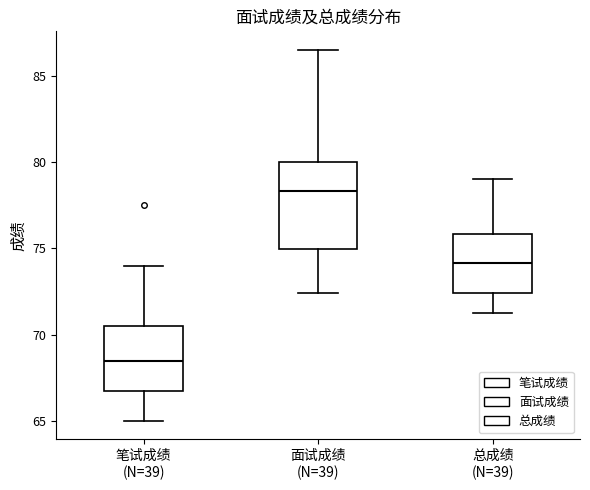

Which box is the tallest, from its lower edge to its upper edge?

面试成绩 (N=39)